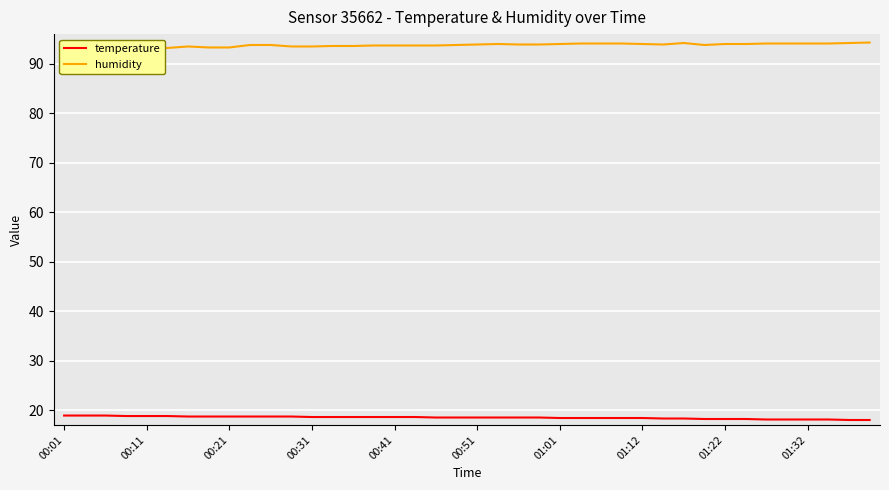

Is it true that temperature equals 25.8 at 00:41?

False